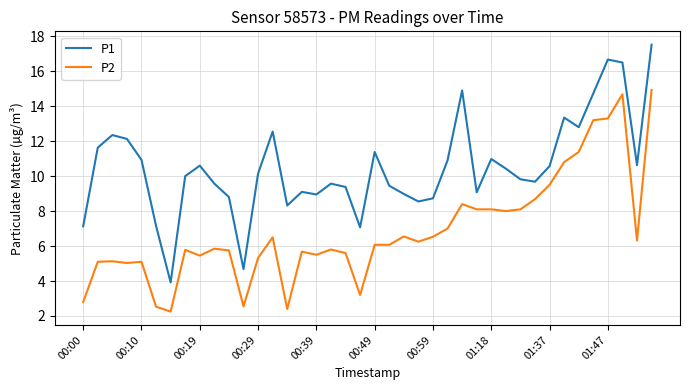

How many categories are shown in the chart?

40